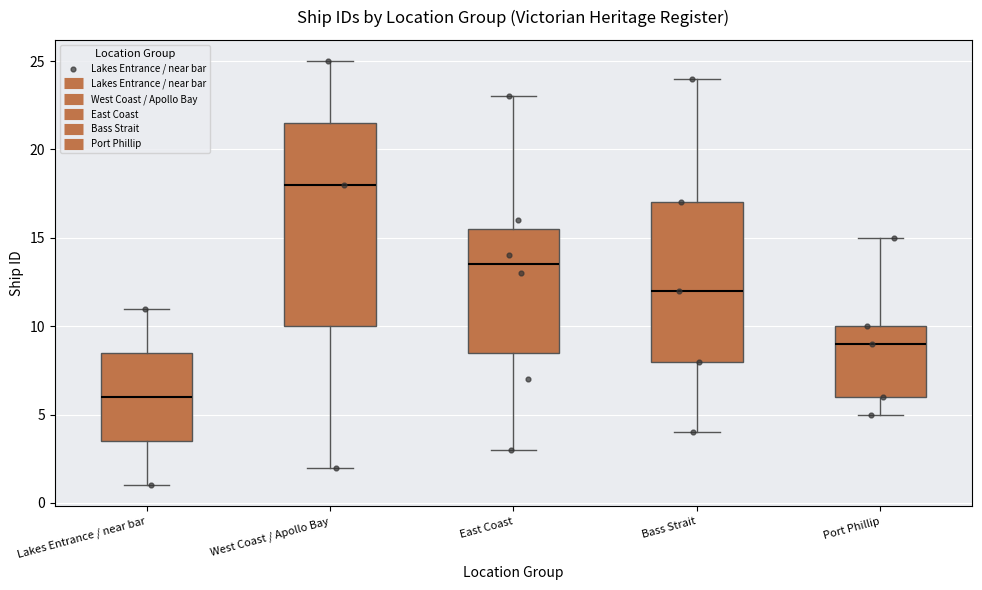

Where does the median line of the box for West Coast / Apollo Bay sit on the y-axis? The values are not printed on the chart, so give them approximately, as read against the axis.

18.0